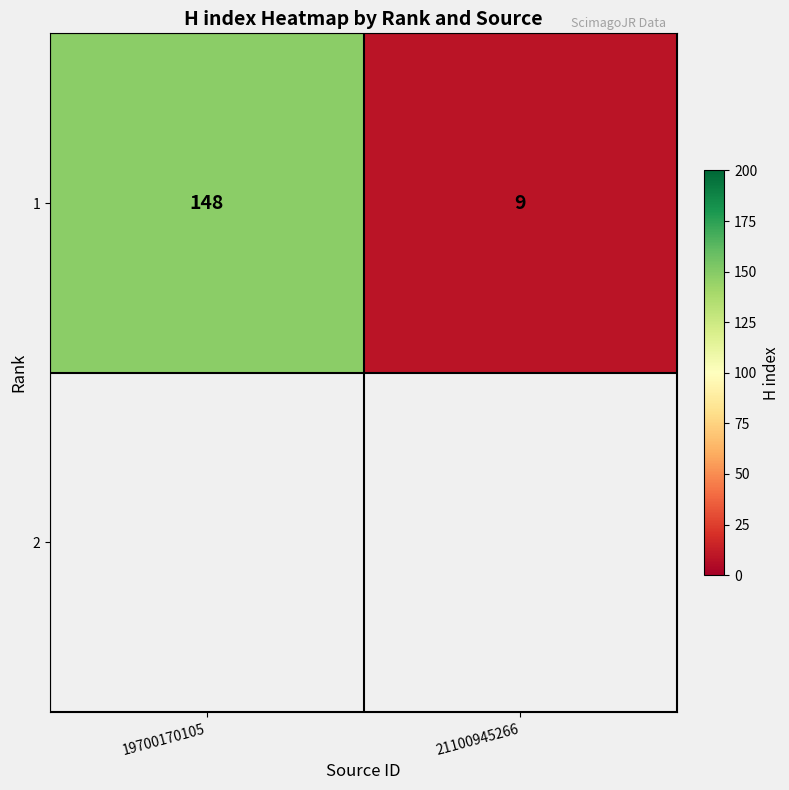

What is the average value?

78